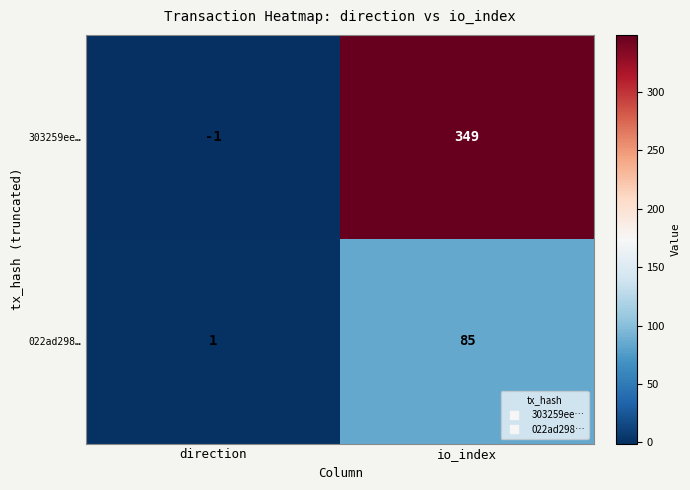

Rank the series by their average value, from highest to lowest.

303259ee…, 022ad298…